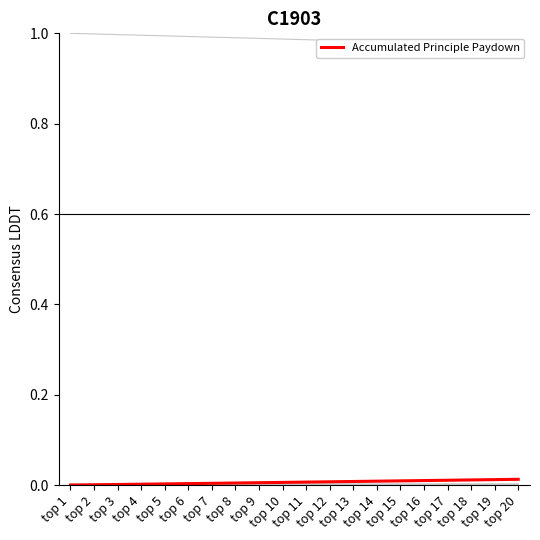

Rank the series by their maximum value, from lowest to highest.

Principal Payment, Interest Payment, Accumulated Principle Paydown, Balance